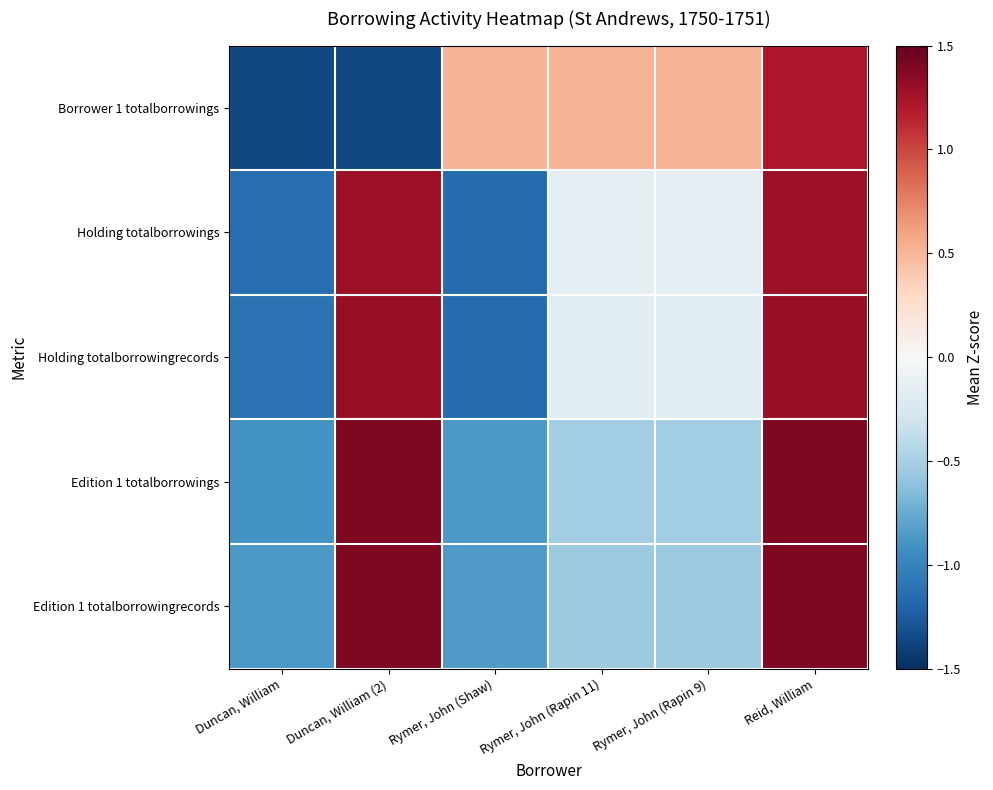

How many data points does each series have?

6